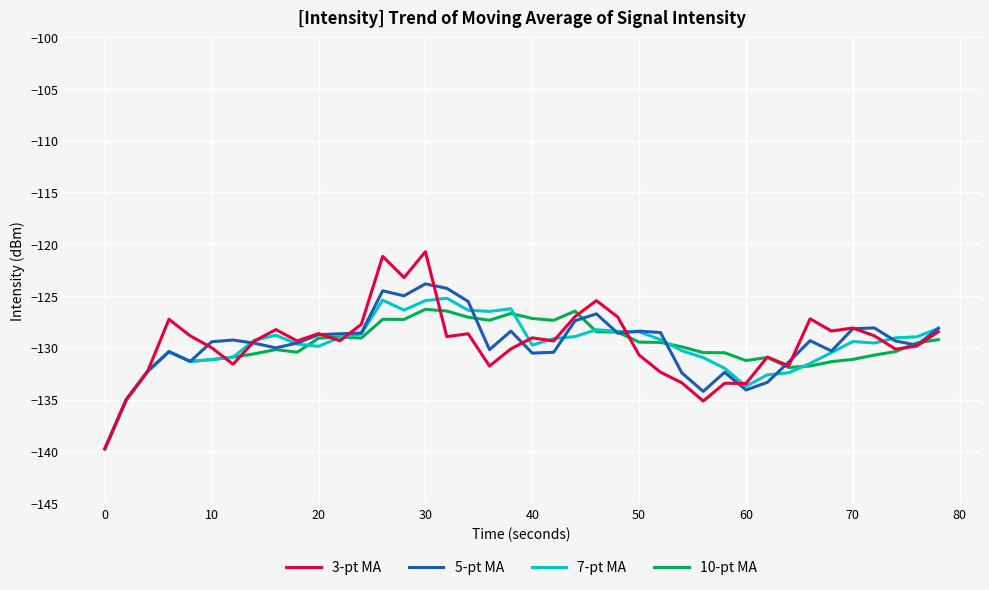

Which series has the widest spread of values?

3-pt MA